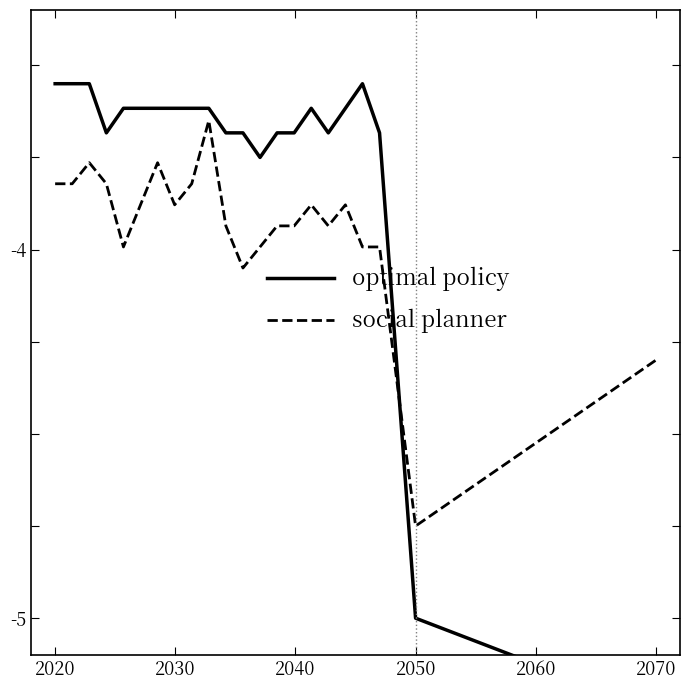

True or false: social planner and optimal policy cross at least once.

True